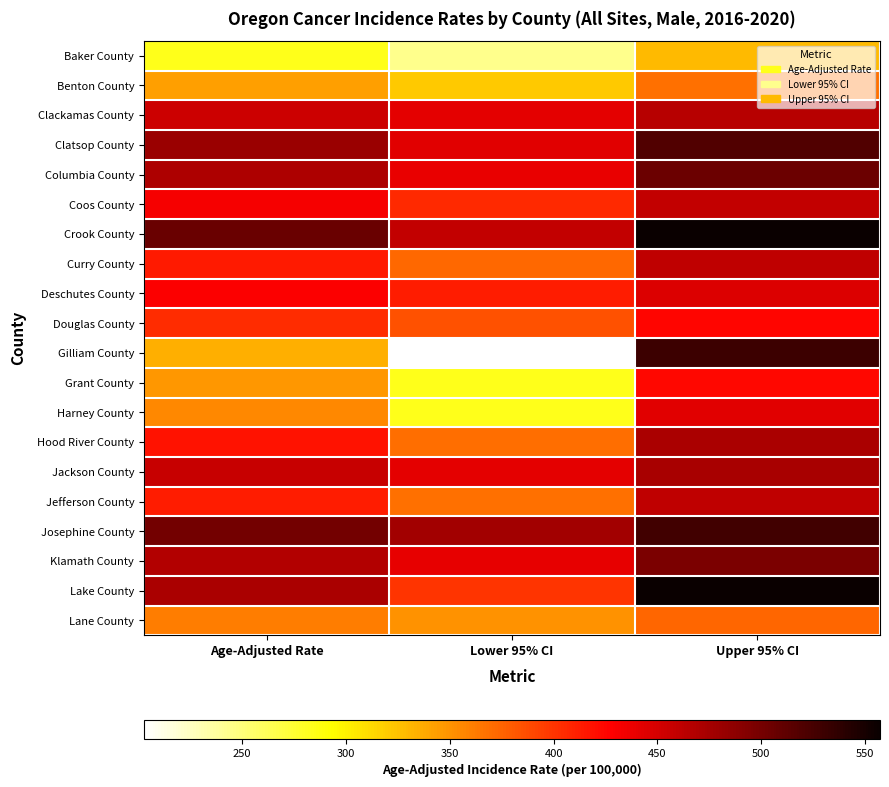

Which series changed the most between Lower 95% CI and Upper 95% CI?

Gilliam County